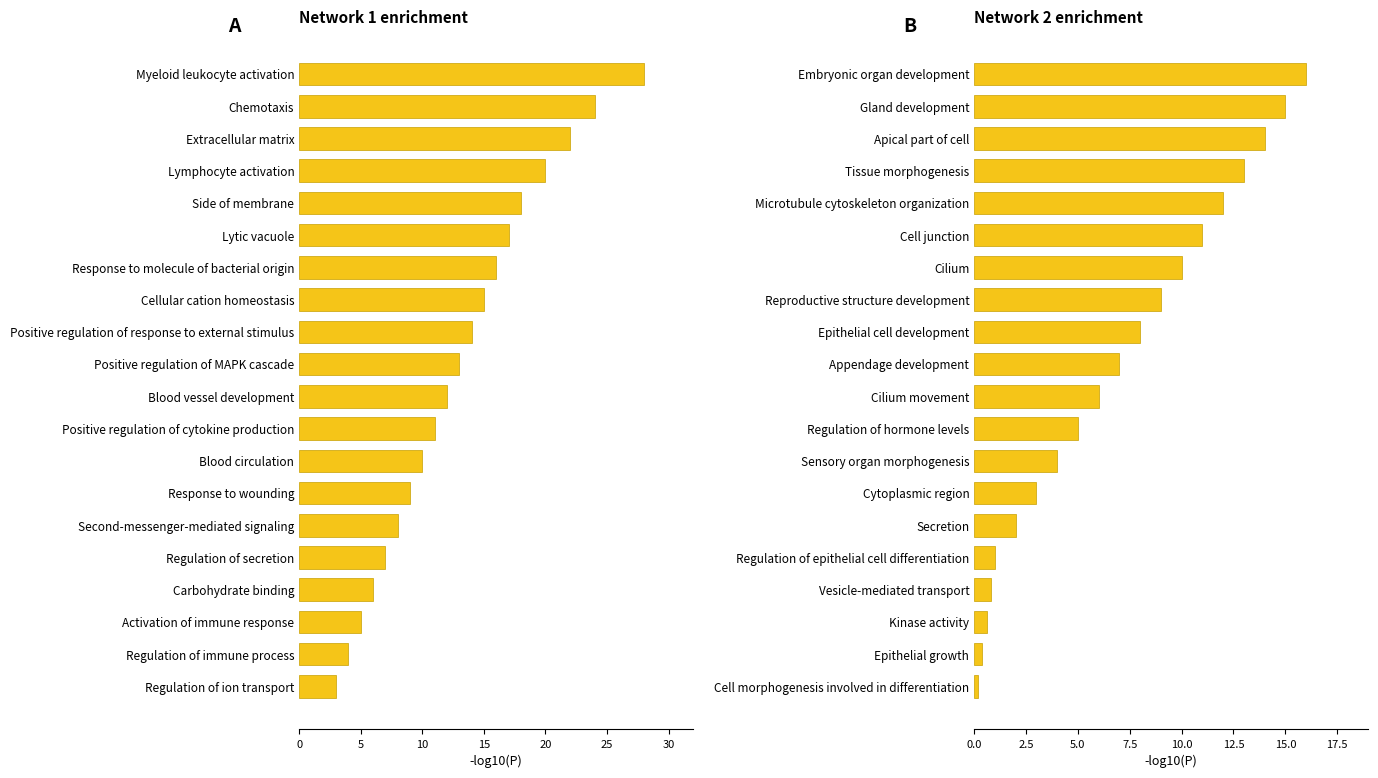

What is the highest value of the Network 1 enrichment series?

28.0